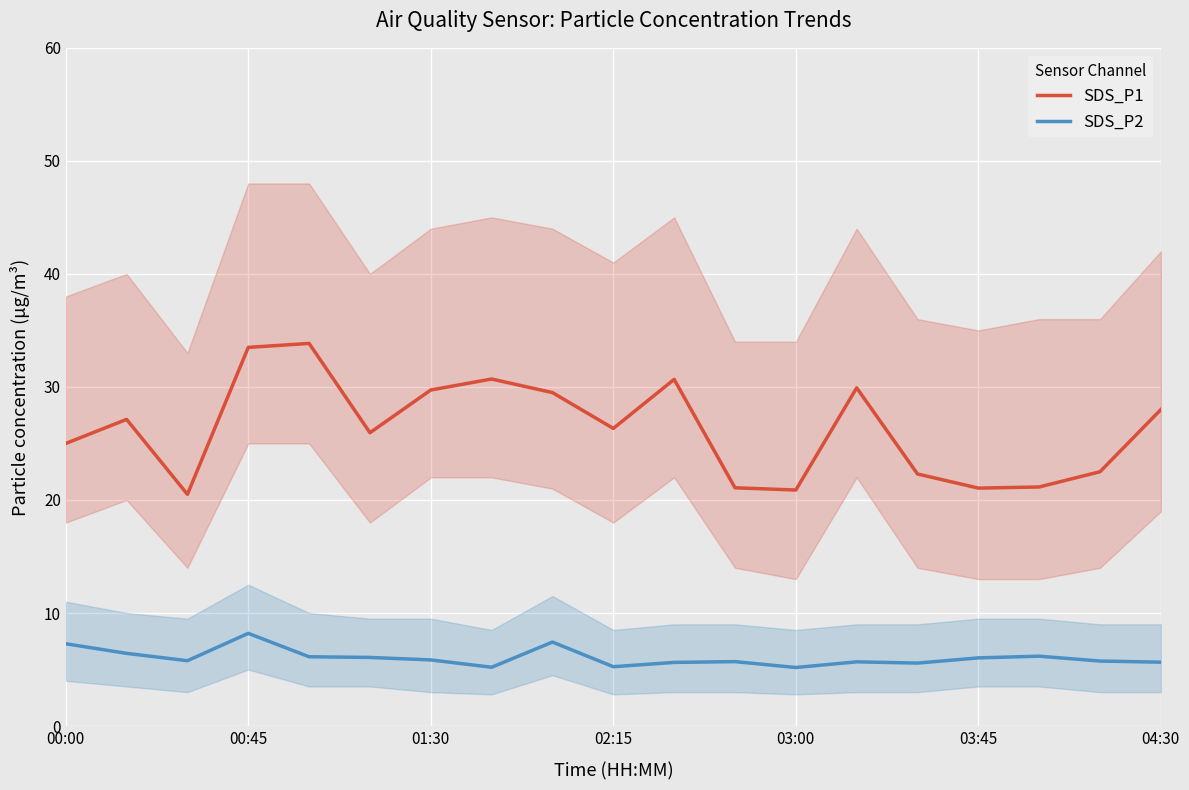

True or false: SDS_P2 has more than 2 points higher than both neighbors.

True